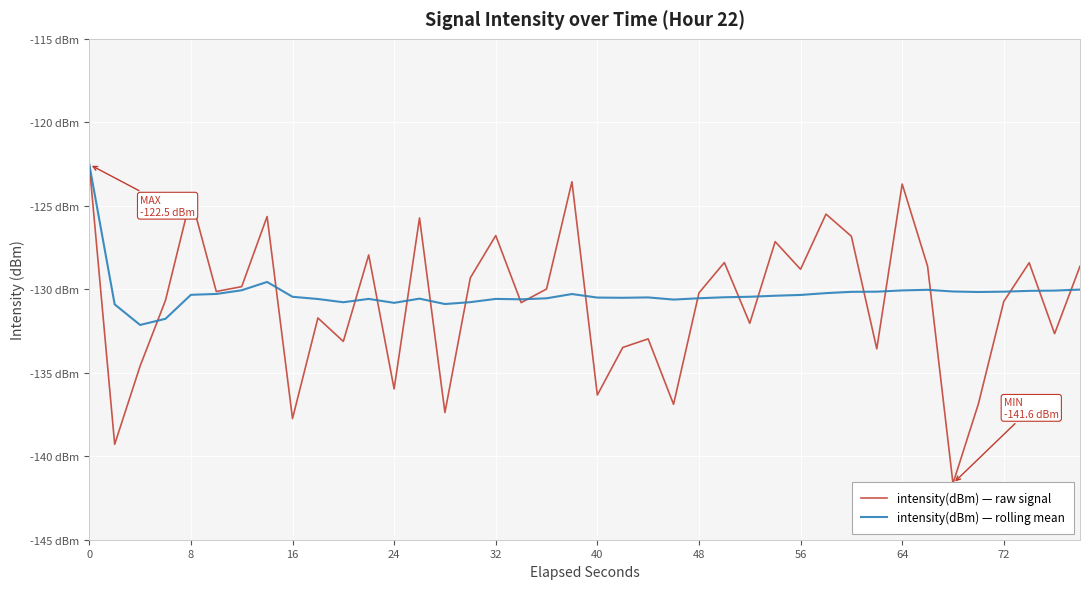

List the series in order of their overall mean, lowest first.

intensity(dBm) — raw signal, intensity(dBm) — rolling mean